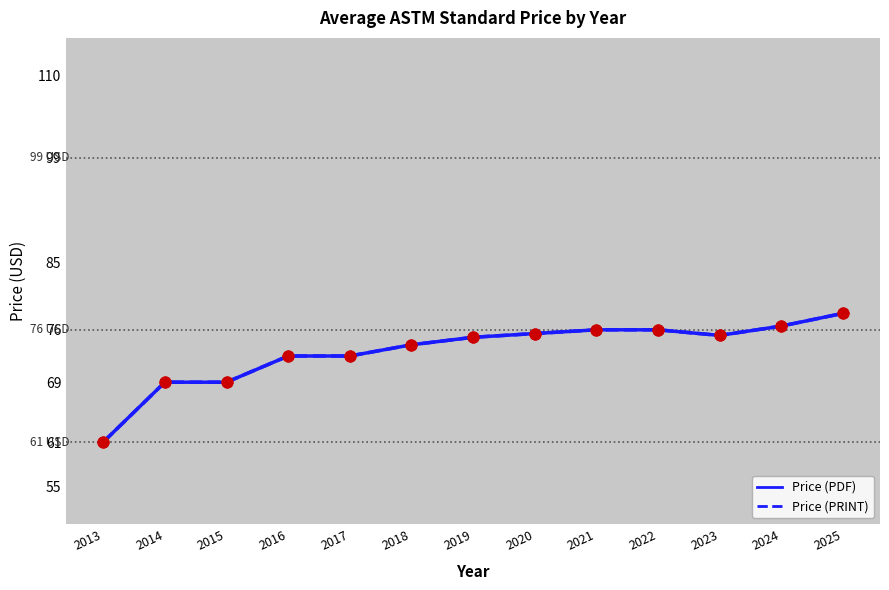

At how many categories does at least one series exceed 66?

12